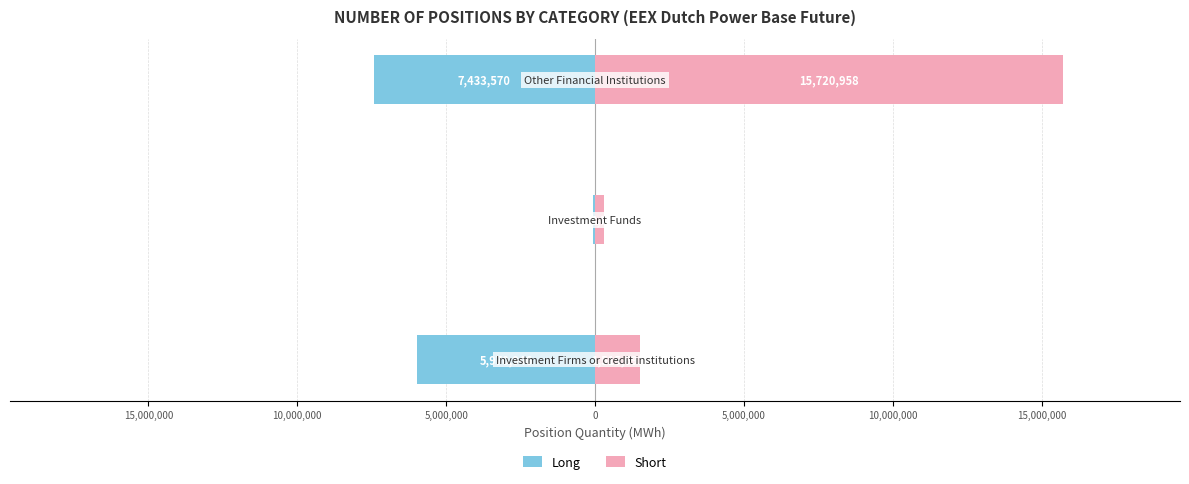

Does the chart contain stacked bars?

No